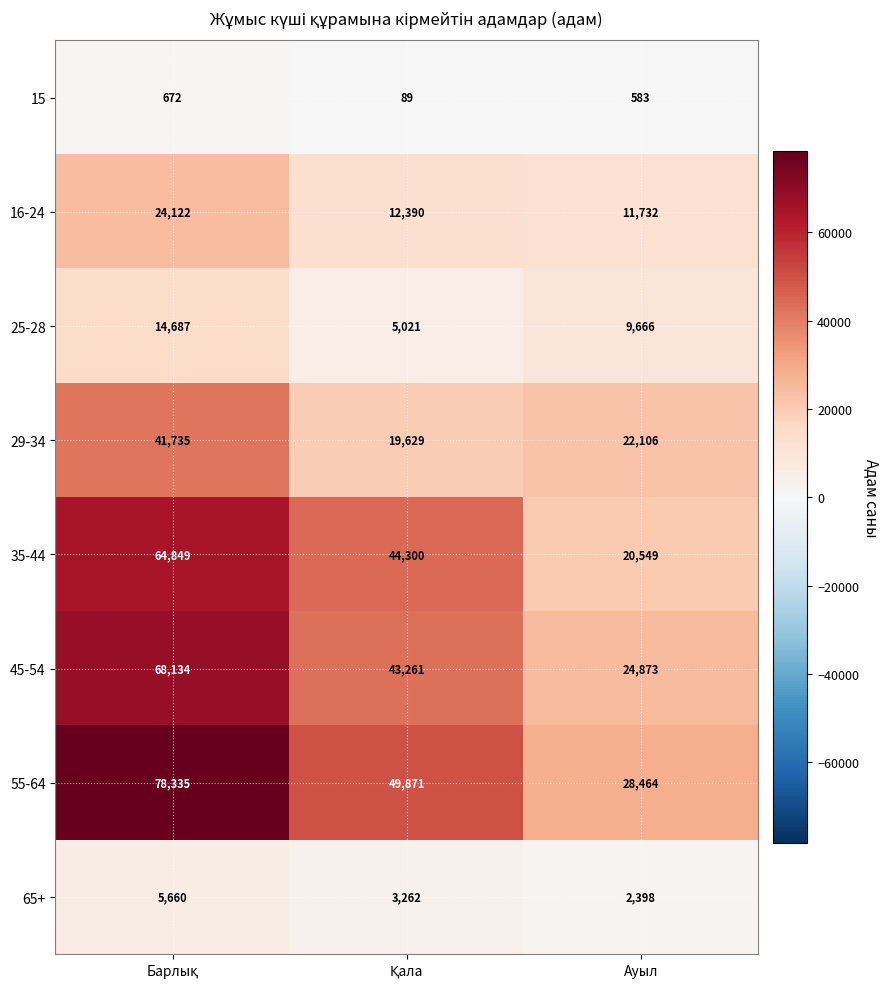

Which series has the widest spread of values?

55-64